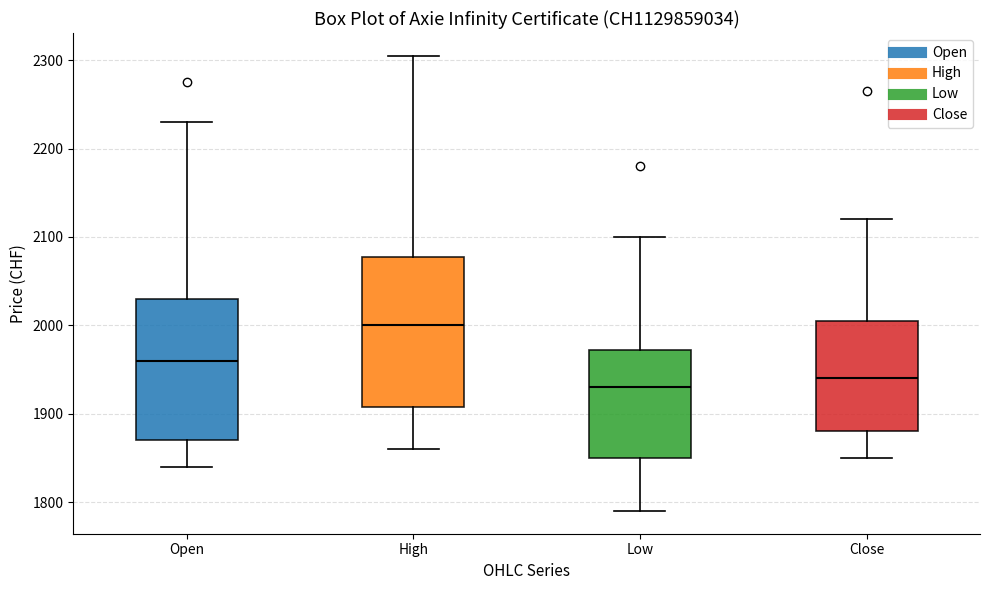

Reading left to right, transcribe this box plot: for each box, give where its median line is, the range the box spans, and where its two whiskers end, as read against the y-axis. The values are not printed on the chart, so give them approximately, as read against the axis.

Open: median 1960, box 1870 to 2030, whiskers 1840 to 2230
High: median 2000, box 1910 to 2080, whiskers 1860 to 2310
Low: median 1930, box 1850 to 1970, whiskers 1790 to 2100
Close: median 1940, box 1880 to 2010, whiskers 1850 to 2120